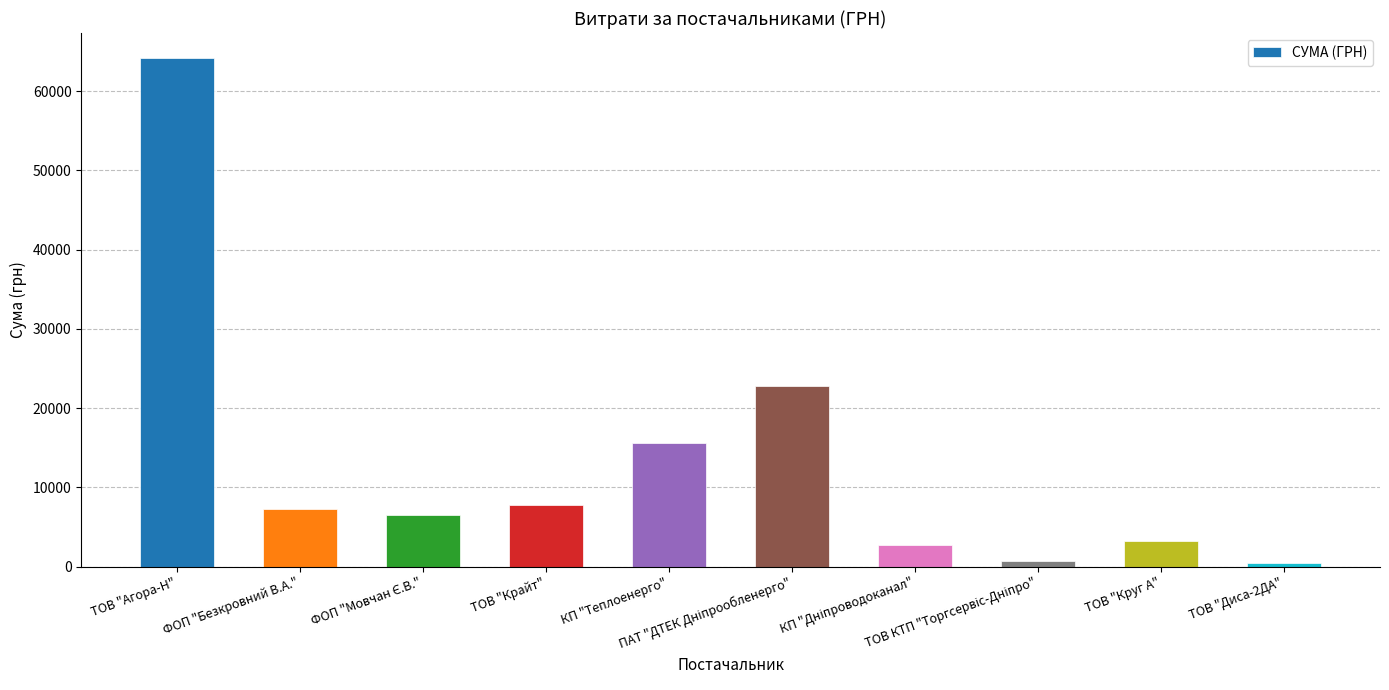

Which category has the highest value across all series?

ТОВ "Агора-Н"